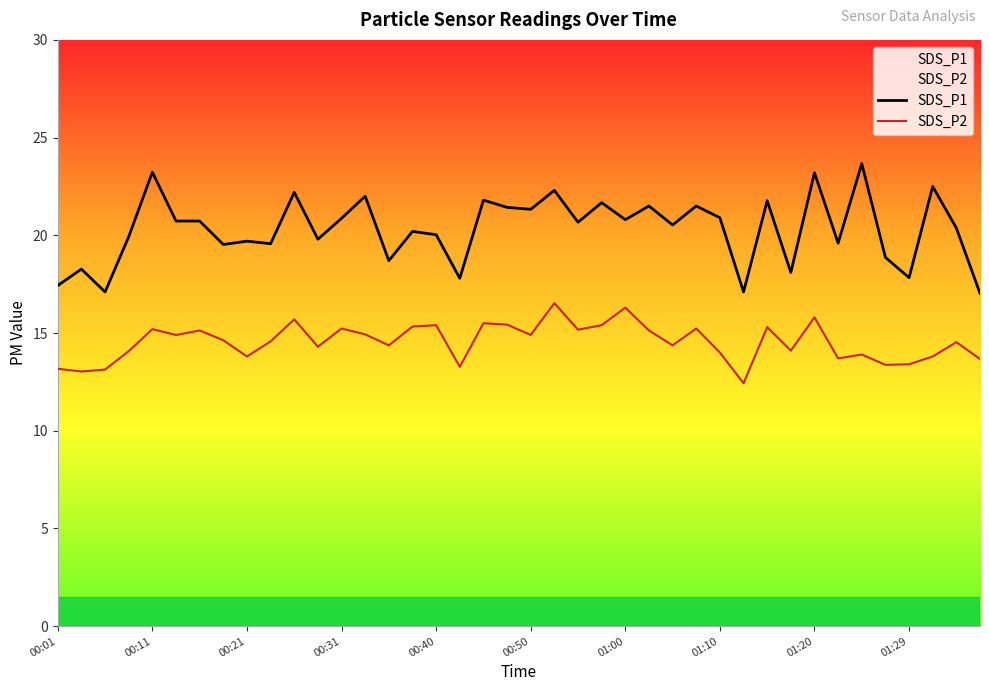

Which series has the largest range (max minus min)?

SDS_P1